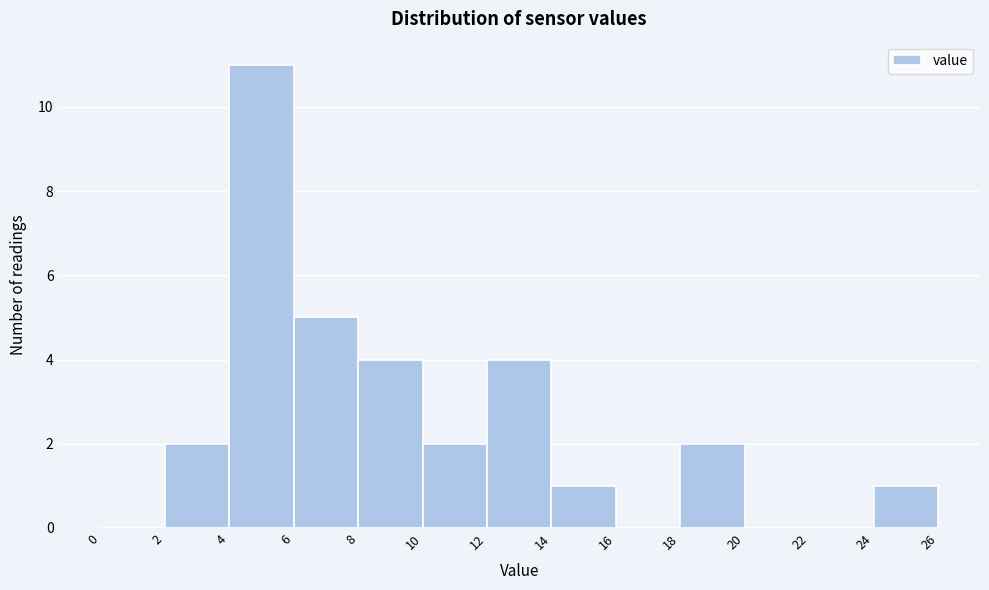

Reading left to right, list every bar in this chart as the range it spans on the x-axis followed by its height. The values are not printed on the chart, so give them approximately, as read against the axis.

0 to 2: 0
2 to 4: 2
4 to 6: 11
6 to 8: 5
8 to 10: 4
10 to 12: 2
12 to 14: 4
14 to 16: 1
16 to 18: 0
18 to 20: 2
20 to 22: 0
22 to 24: 0
24 to 26: 1